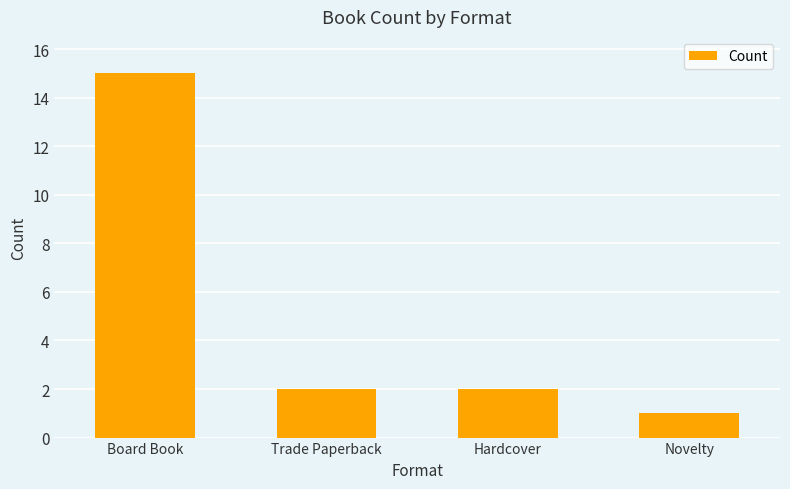

What is the label of the 4th bar from the left?

Novelty